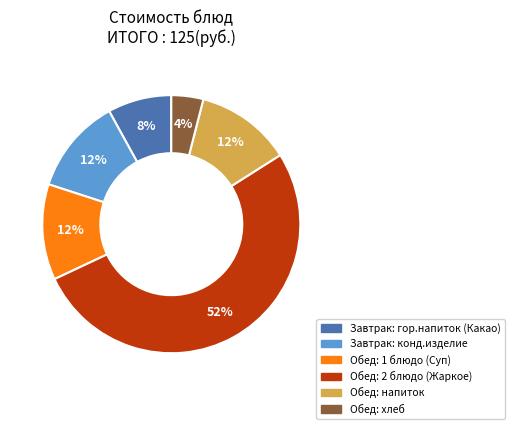

How many slices are in this pie chart?

6